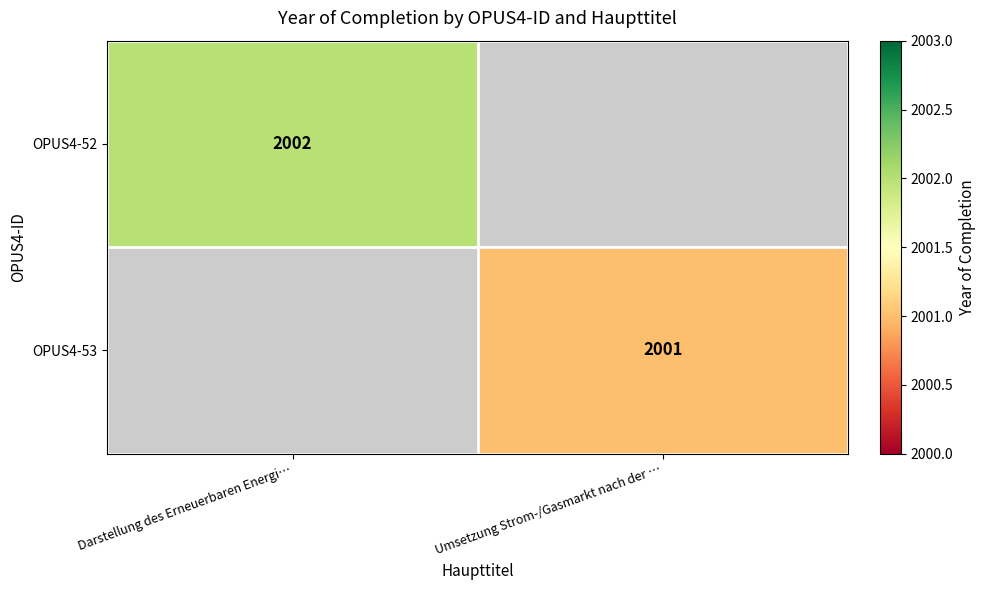

The OPUS4-52 series shows 640 at Darstellung des Erneuerbaren Energi…. True or false?

False